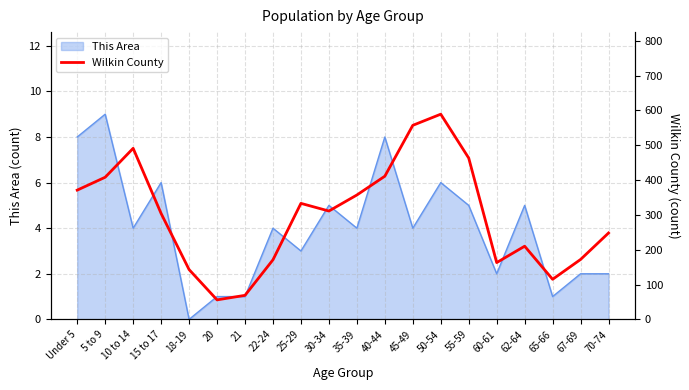

At which label does the data first exceed 311?

Under 5